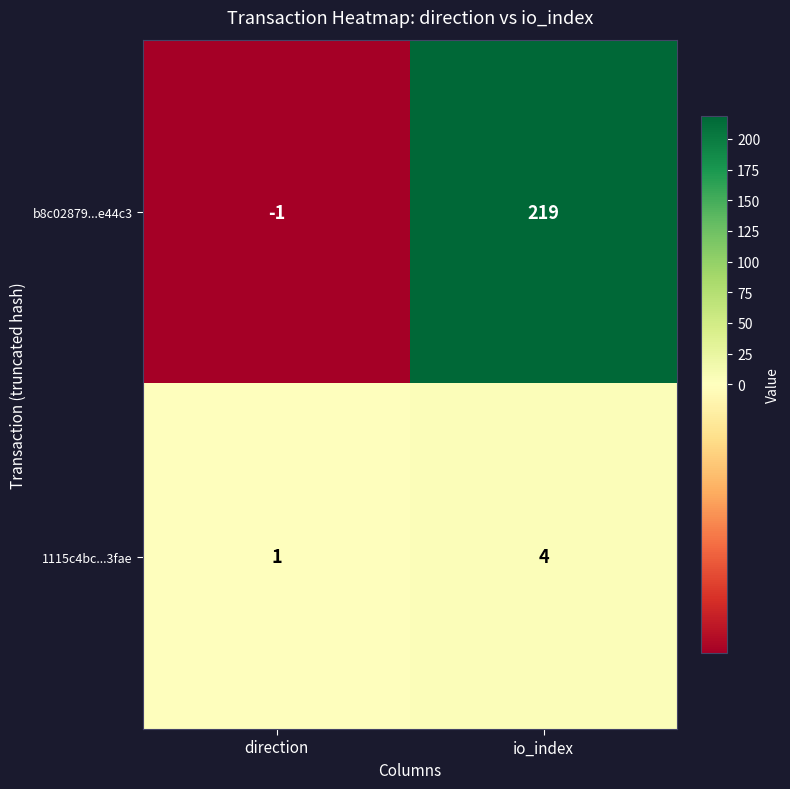

Is the value of 1115c4bc...3fae at io_index greater than the value of b8c02879...e44c3 at direction?

Yes